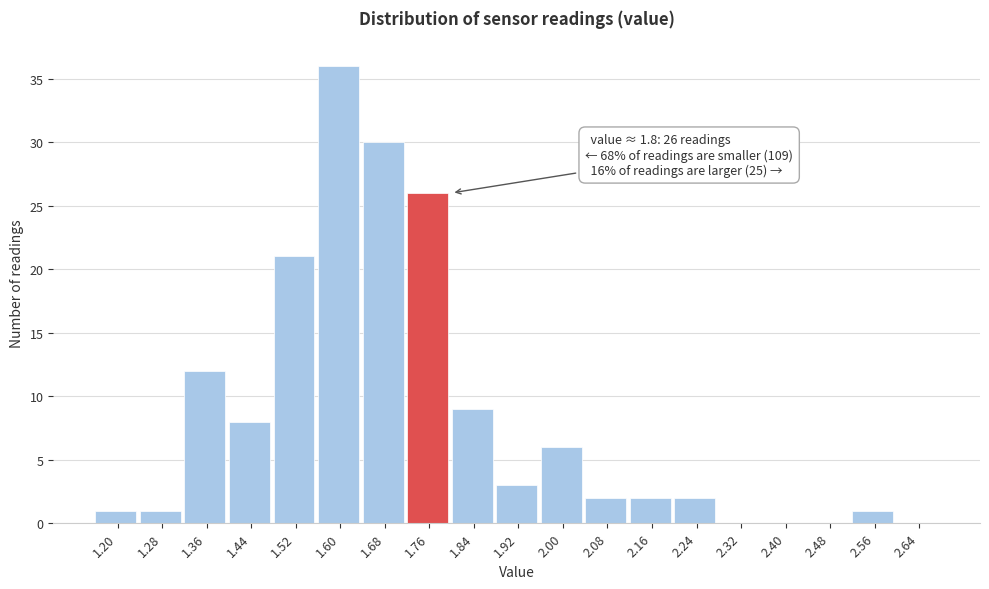

Reading left to right, extract all data points from this chart.

1.20=1	1.28=1	1.36=12	1.44=8	1.52=21	1.60=36	1.68=30	1.76=26	1.84=9	1.92=3	2.00=6	2.08=2	2.16=2	2.24=2	2.32=0	2.40=0	2.48=0	2.56=1	2.64=0